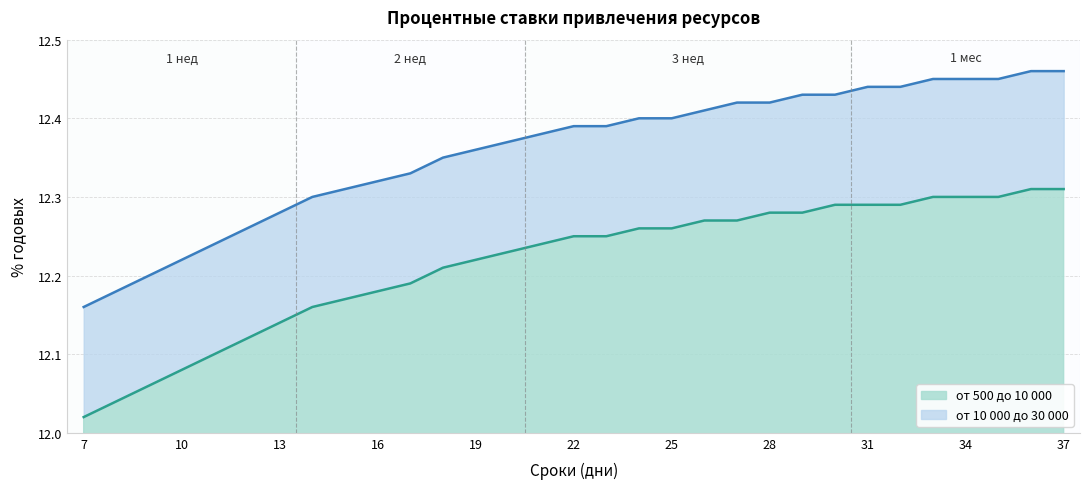

Between 27 and 31, which series saw the biggest shift?

от 500 до 10 000